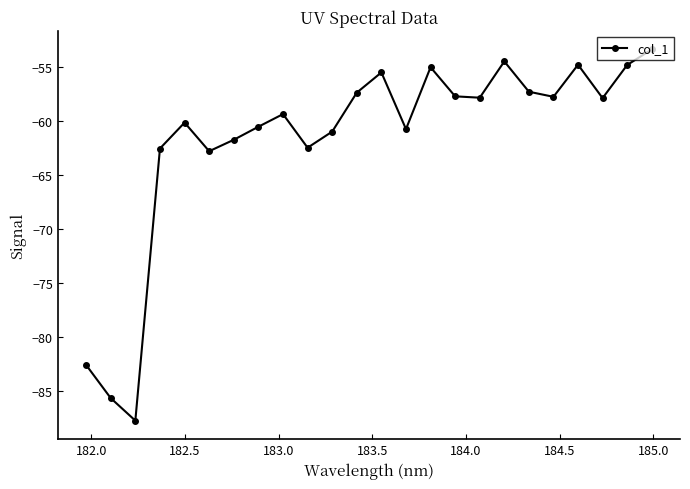

What is the difference between the maximum and minimum values?

34.3